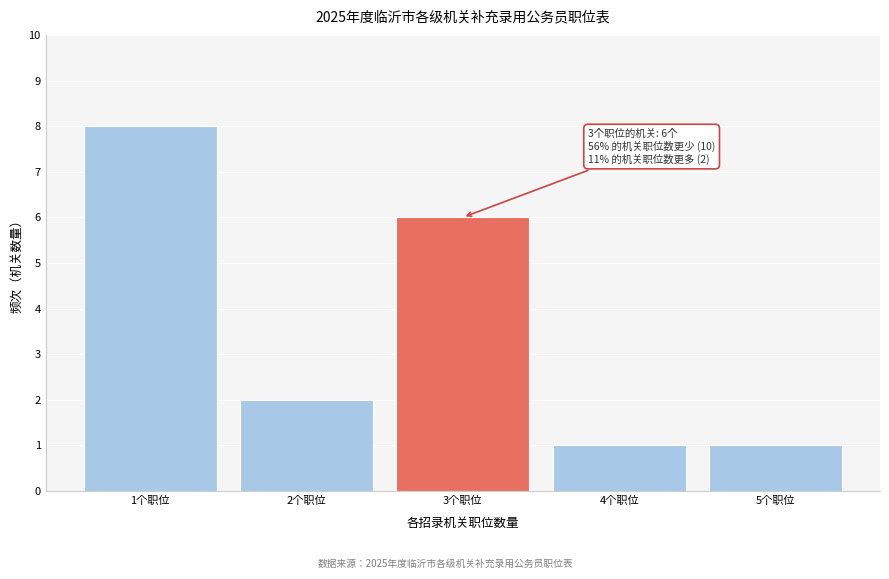

Reading left to right, list all the values displayed in this chart.

8	2	6	1	1